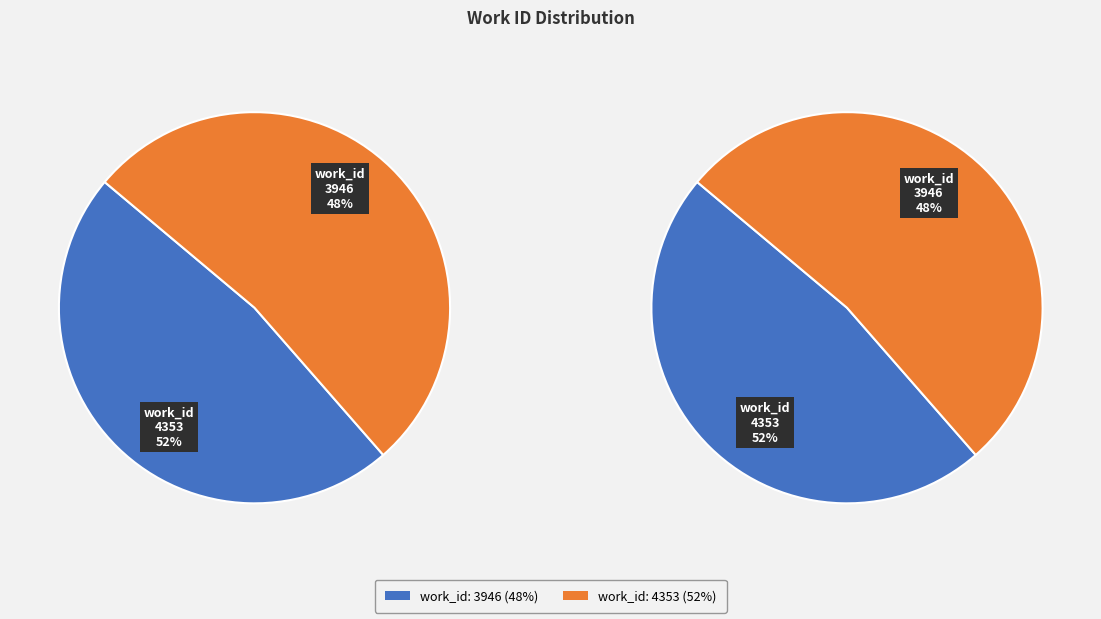

Between work_id: 4353 and work_id: 3946, which is larger?

work_id: 4353